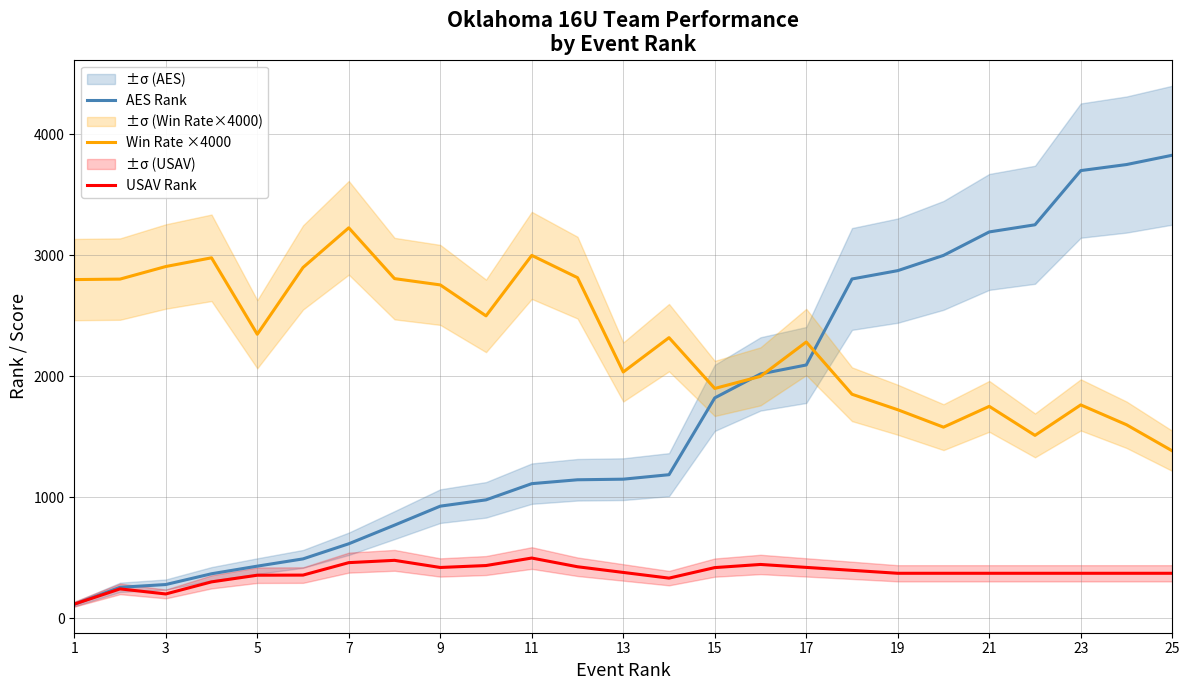

At how many categories does at least one series exceed 2737?

18